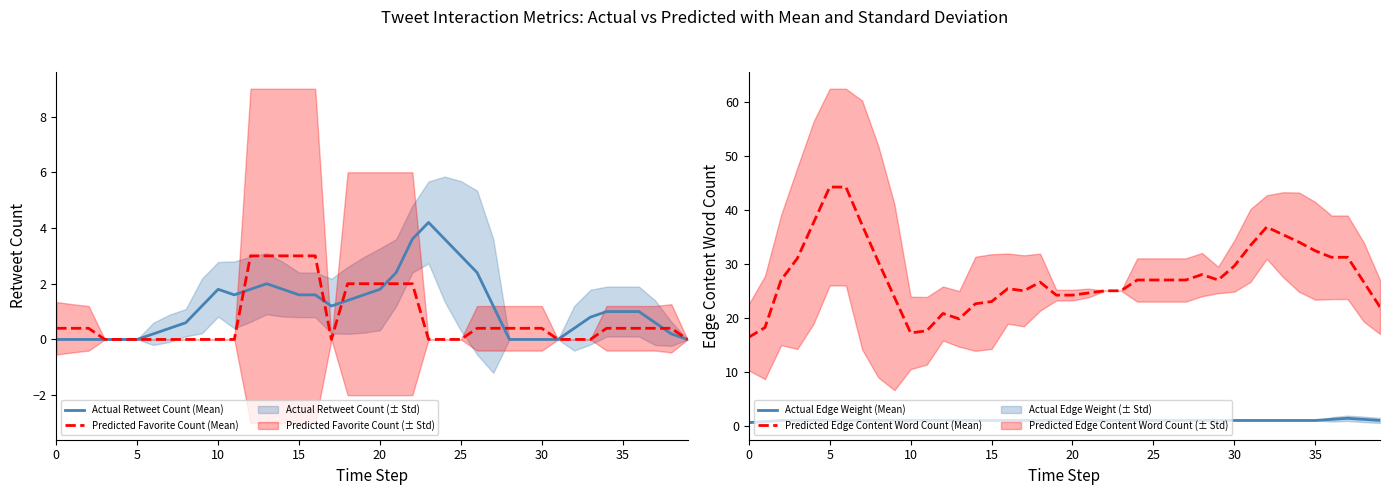

List the series in order of their peak value, lowest first.

Actual Edge Weight (Mean), Predicted Favorite Count (Mean), Actual Retweet Count (Mean), Predicted Edge Content Word Count (Mean)